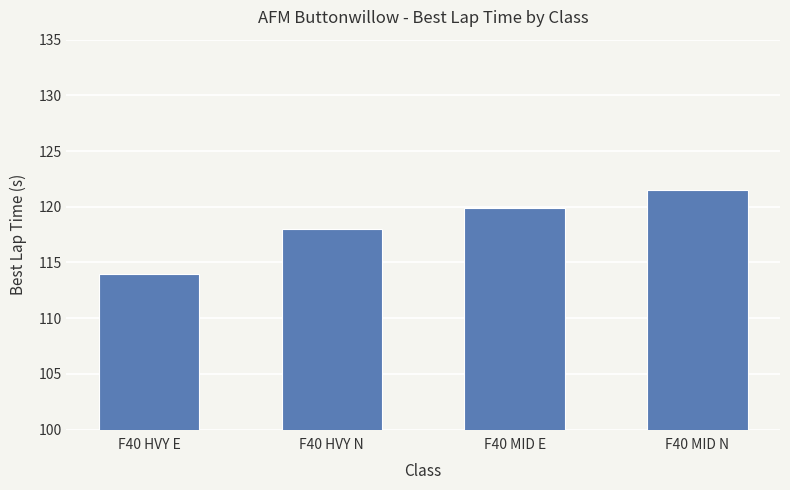

How many bars are there in total?

4